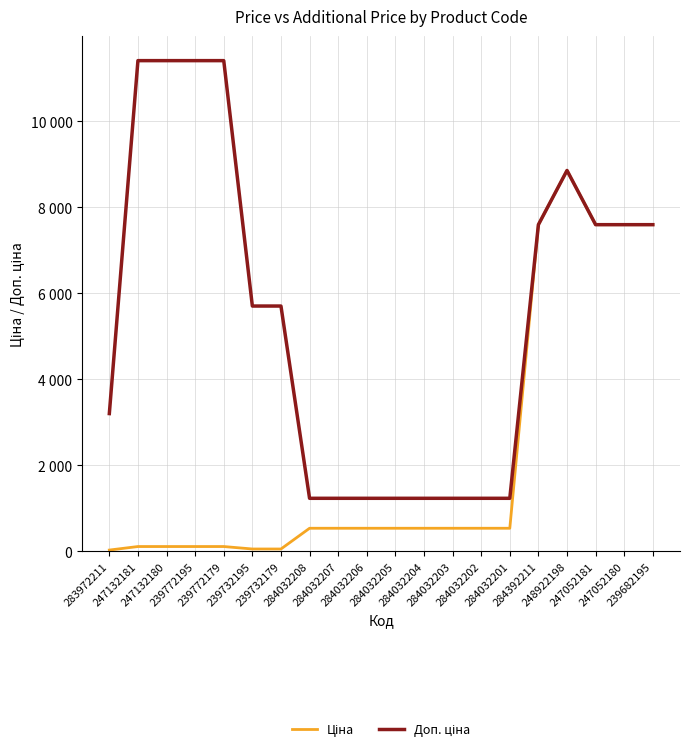

What is the total value across all series at 247052181?

15193.1